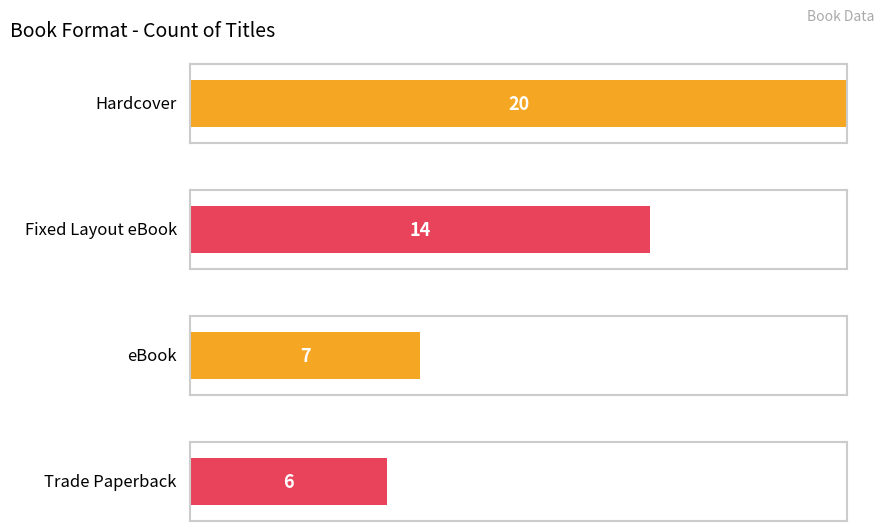

How many values exceed 14?

1